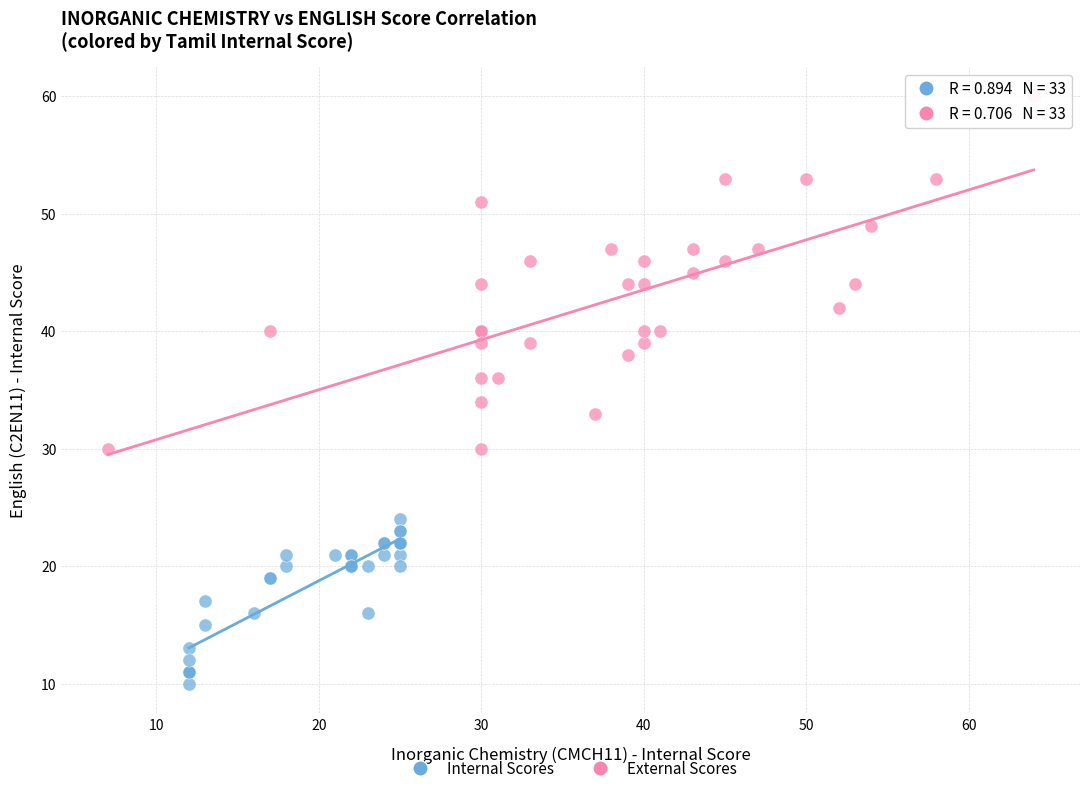

Which series reaches the maximum Y coordinate?

External Scores